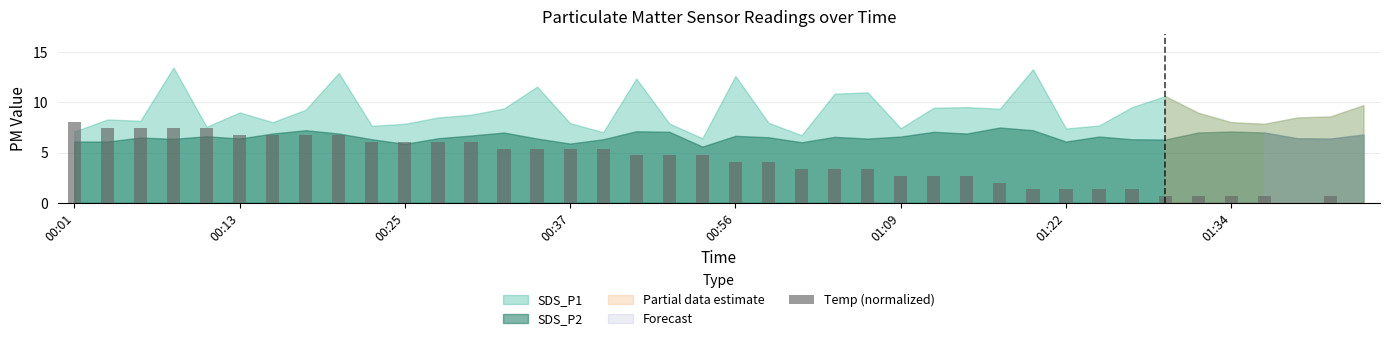

Reading left to right, transcribe all the data shown in this chart.

8.1	7.4	7.4	7.4	7.4	6.7	6.7	6.7	6.7	6.1	6.1	6.1	6.1	5.4	5.4	5.4	5.4	4.7	4.7	4.7	4.0	4.0	3.4	3.4	3.4	2.7	2.7	2.7	2.0	1.3	1.3	1.3	1.3	0.7	0.7	0.7	0.7	0.0	0.7	0.0